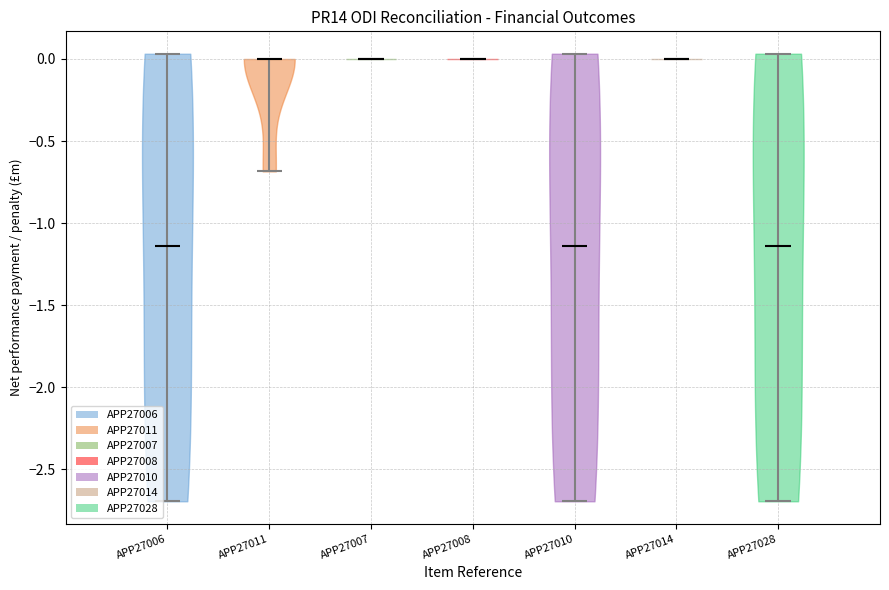

Reading left to right, read every violin against the y-axis: where its median line is, and the lowest and highest points it reaches. The values are not printed on the chart, so give them approximately, as read against the axis.

APP27006: median line -1.15, lowest point -2.70, highest point 0.05
APP27011: median line 0.00, lowest point -0.70, highest point 0.00
APP27007: median line 0.00, lowest point 0.00, highest point 0.00
APP27008: median line 0.00, lowest point 0.00, highest point 0.00
APP27010: median line -1.15, lowest point -2.70, highest point 0.05
APP27014: median line 0.00, lowest point 0.00, highest point 0.00
APP27028: median line -1.15, lowest point -2.70, highest point 0.05